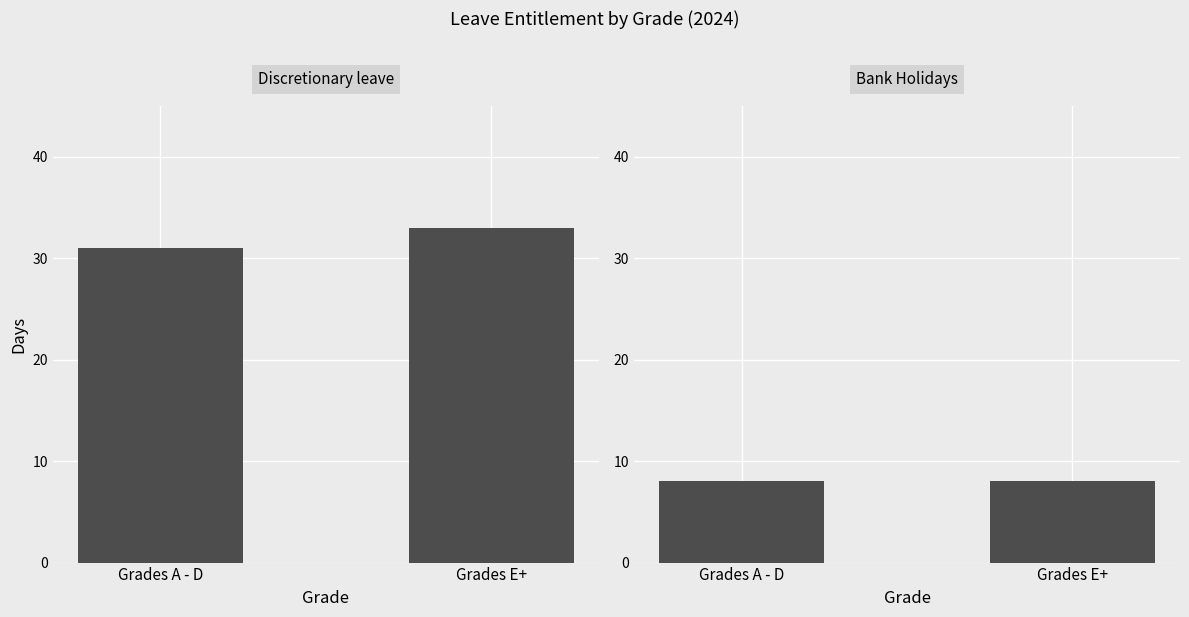

What is the label of the 1st bar from the left?

Grades A - D